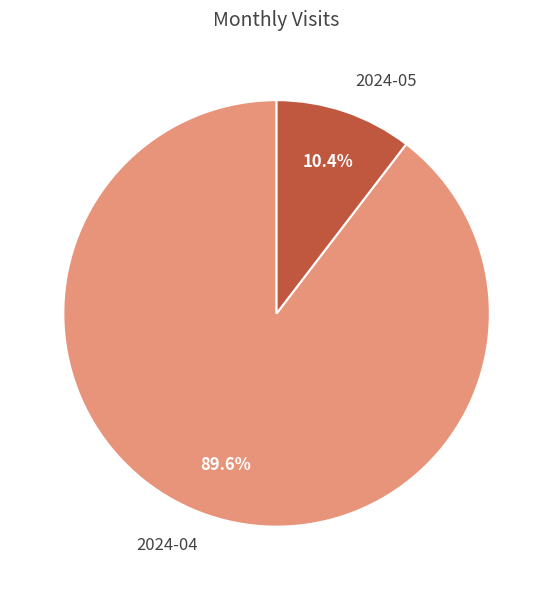

What percentage do 2024-05 and 2024-04 together represent?

100.0%